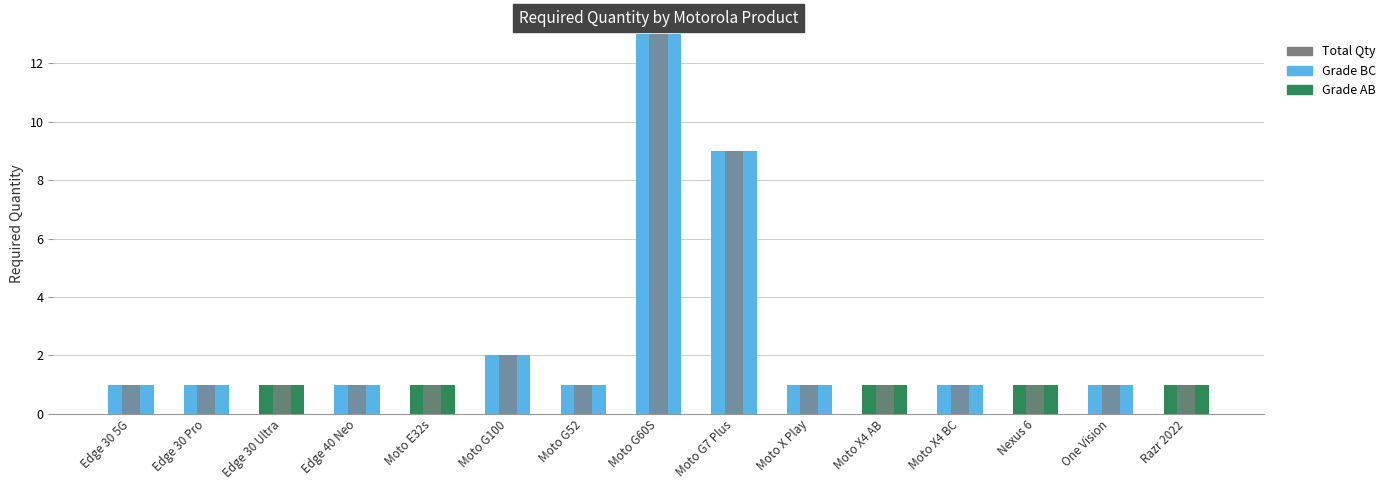

Which has a higher value, Moto X Play or Razr 2022?

Moto X Play